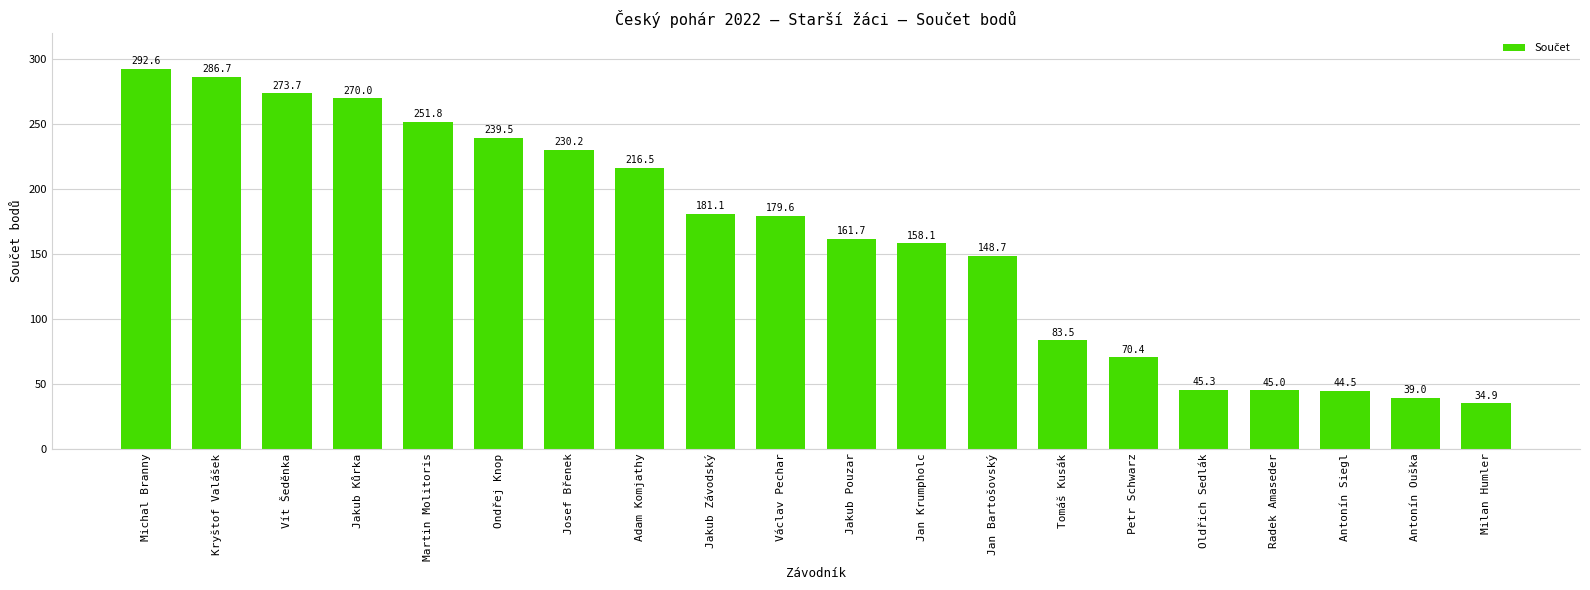

Reading right to left, extract all data points from this chart.

Milan Humler=34.9	Antonín Ouška=39.0	Antonín Siegl=44.5	Radek Amaseder=45.0	Oldřich Sedlák=45.3	Petr Schwarz=70.4	Tomáš Kusák=83.5	Jan Bartošovský=148.7	Jan Krumpholc=158.1	Jakub Pouzar=161.7	Václav Pechar=179.6	Jakub Závodský=181.1	Adam Komjathy=216.5	Josef Břenek=230.2	Ondřej Knop=239.5	Martin Molitoris=251.8	Jakub Kůrka=270.0	Vít Šeděnka=273.7	Kryštof Valášek=286.7	Michal Branny=292.6